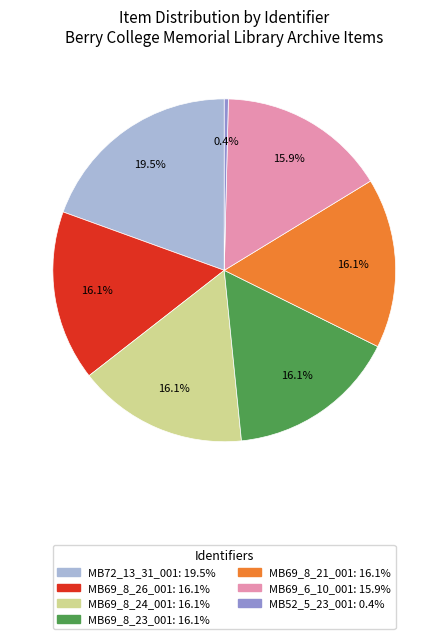

To the nearest percent, what portion does MB69_8_26_001 represent?

16%